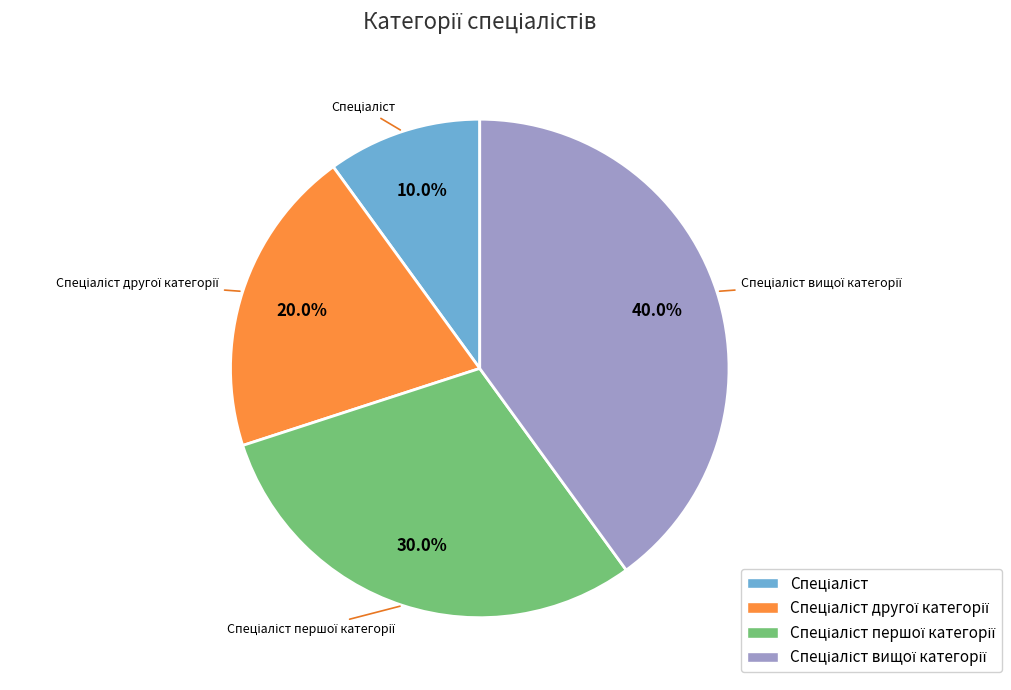

Is there a majority slice in this chart?

No